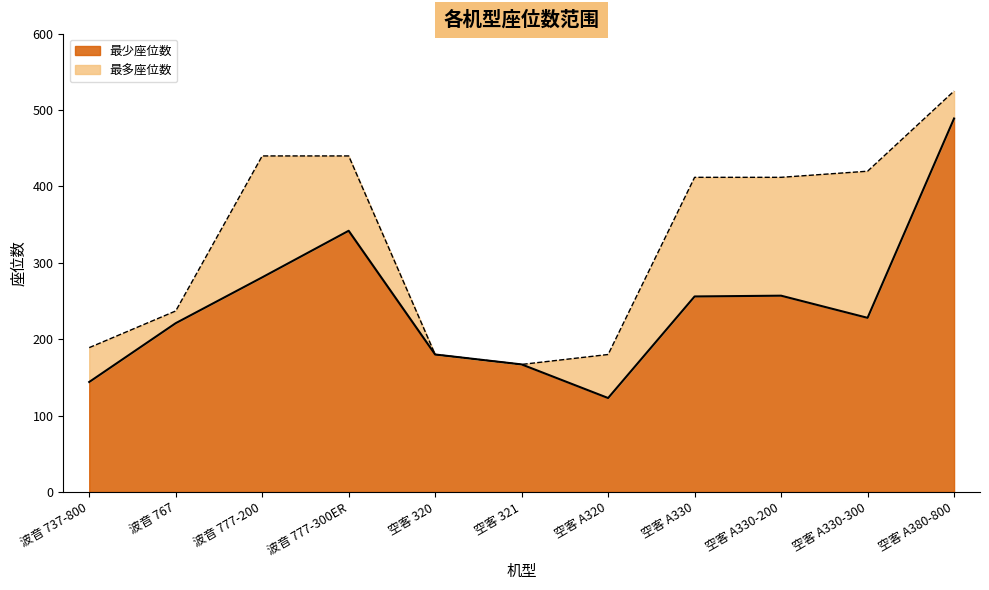

At which label does 最少座位数 reach its peak?

空客 A380-800